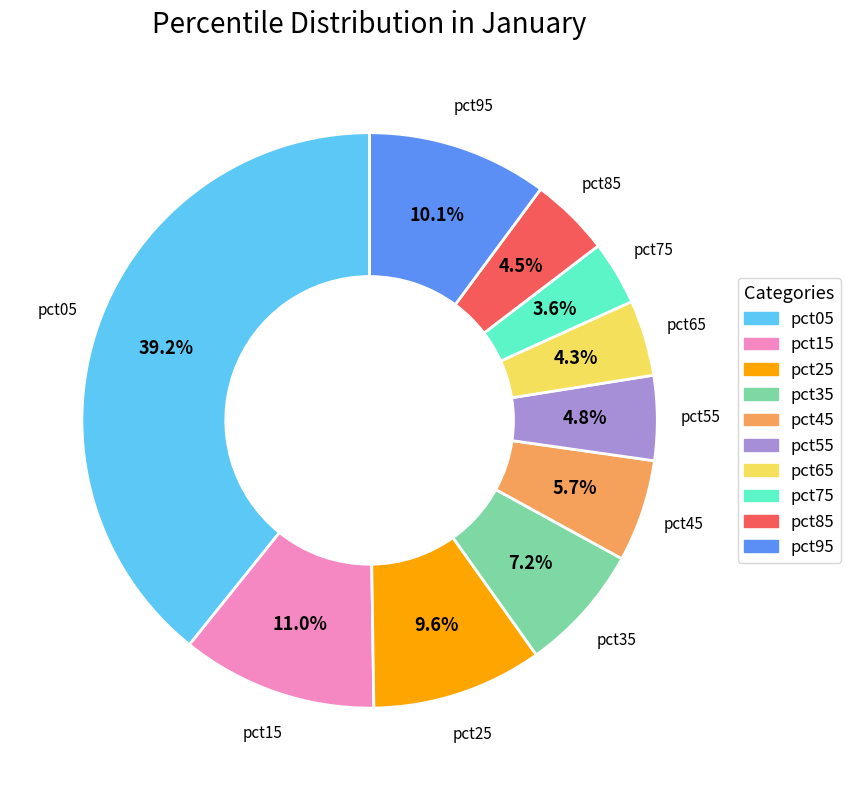

Is the sum of pct35 and pct15 greater than half?

No